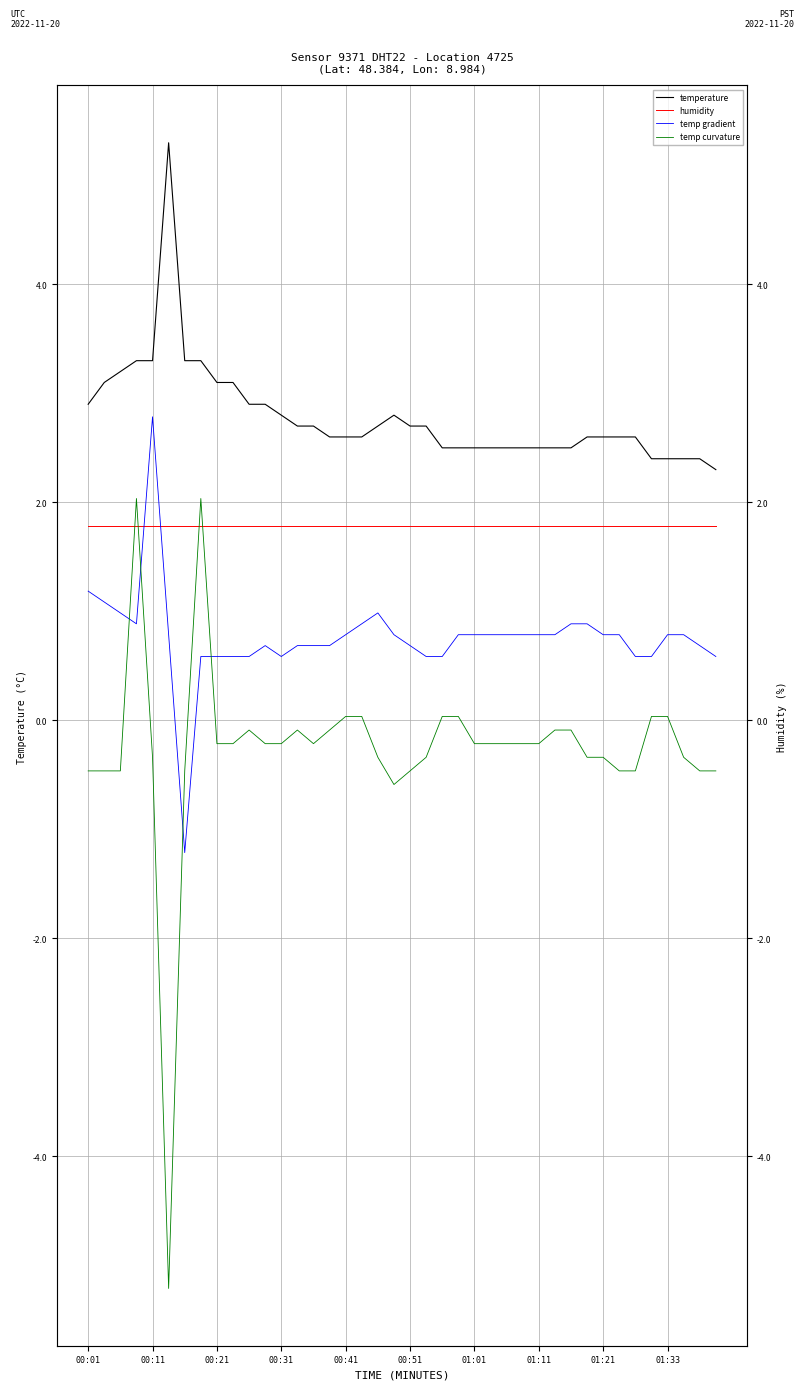

In temp curvature, how many points are lower than both neighbors (excluding endpoints)?

3